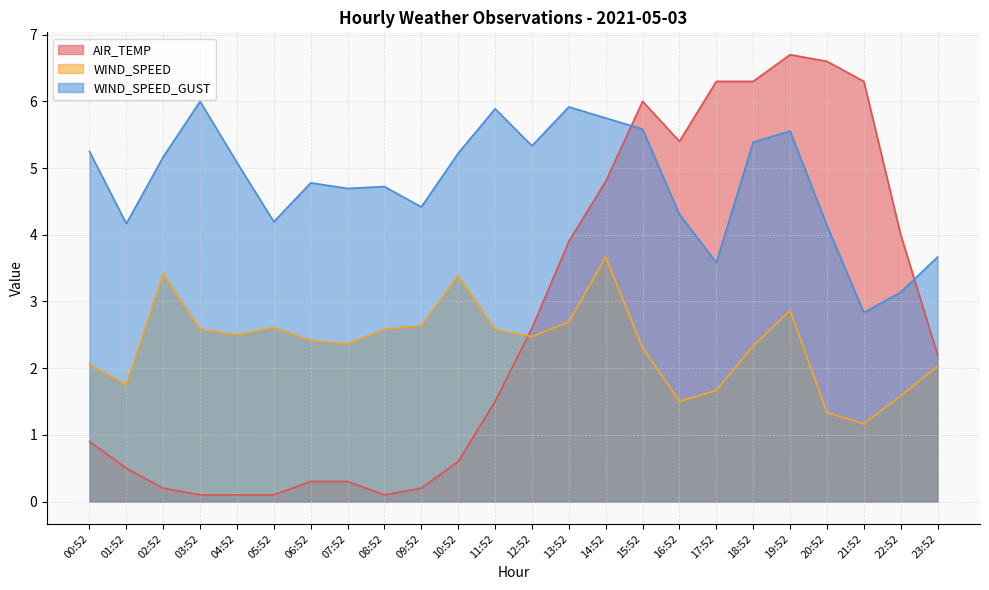

Between which two adjacent categories do WIND_SPEED and AIR_TEMP first intersect?

11:52 and 12:52